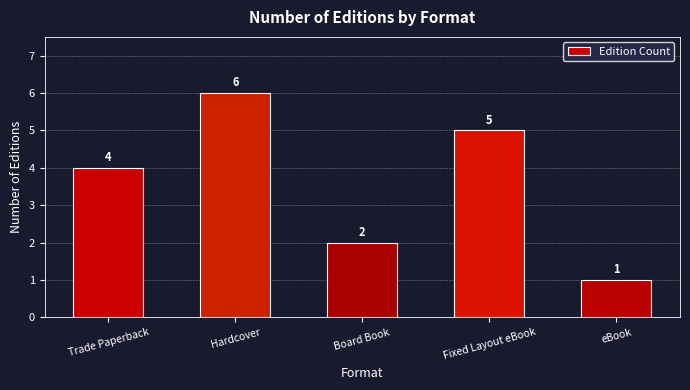

Count the number of data series in this chart.

1